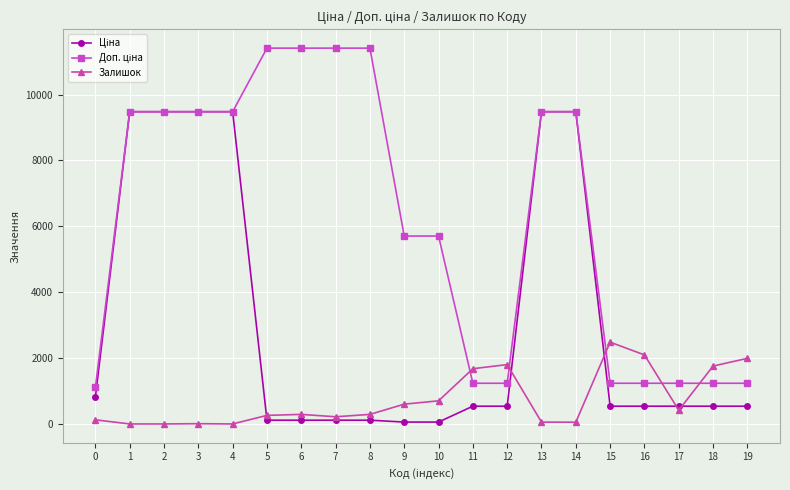

What is the spread (max minus min) of values at 2?

9480.1